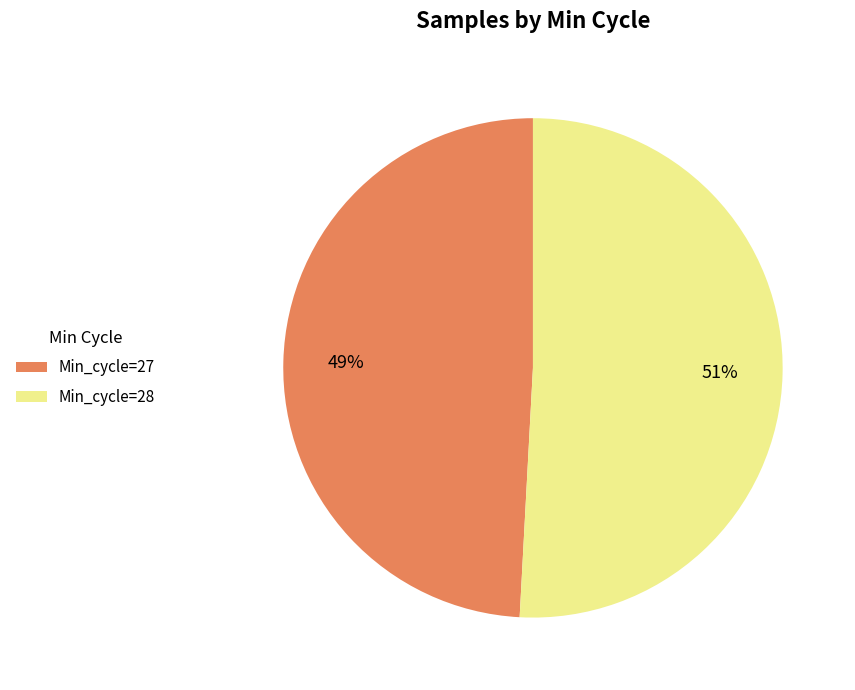

The Min_cycle=28 slice represents 51% of the pie. True or false?

True